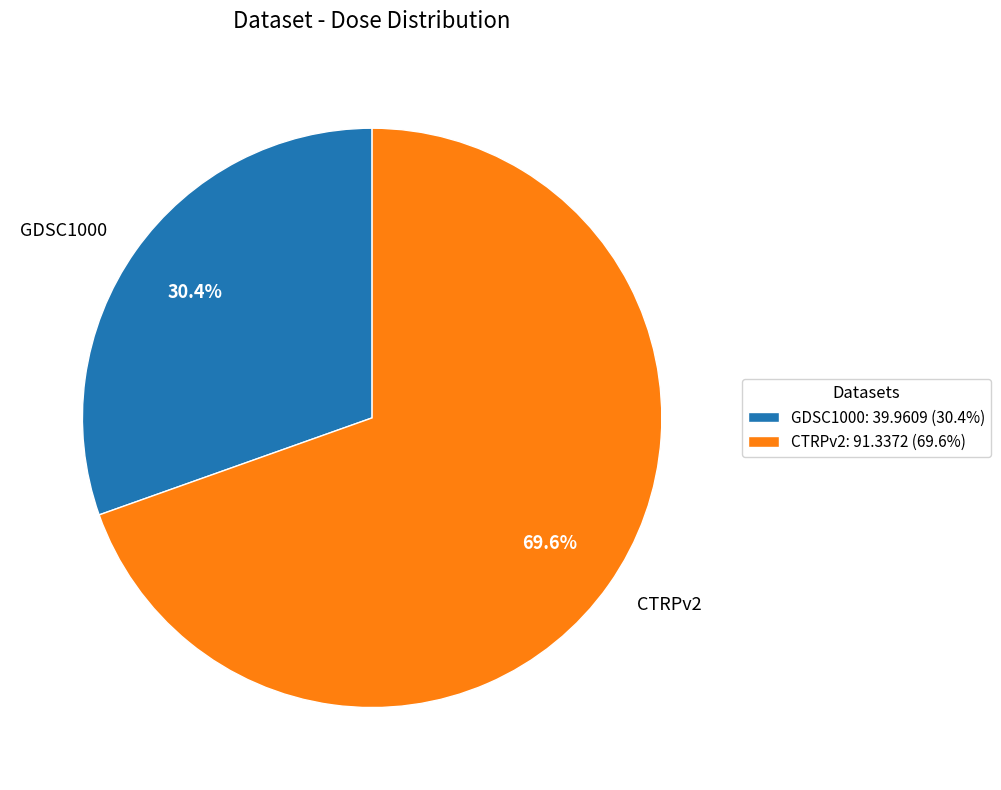

Count the number of slices in the pie.

2